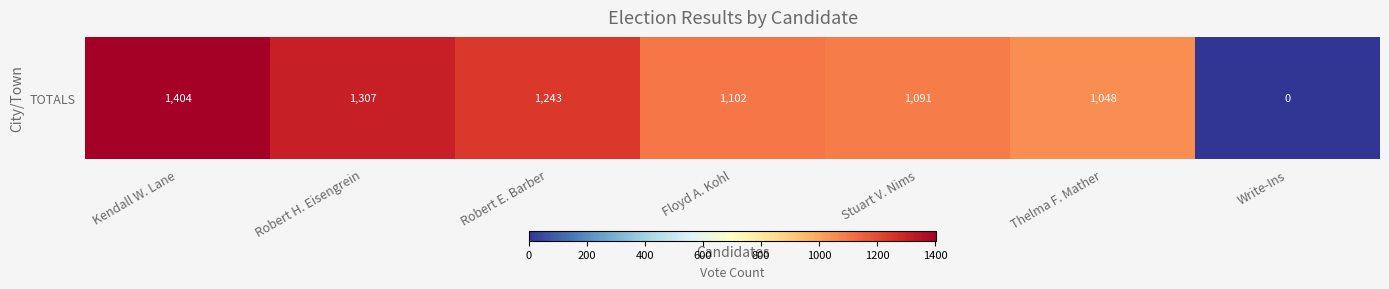

What is the sum of all values?

7195